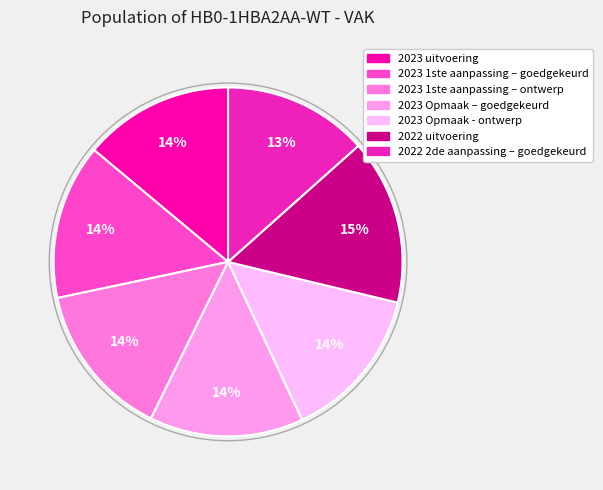

Is there any slice that represents more than half of the pie?

No